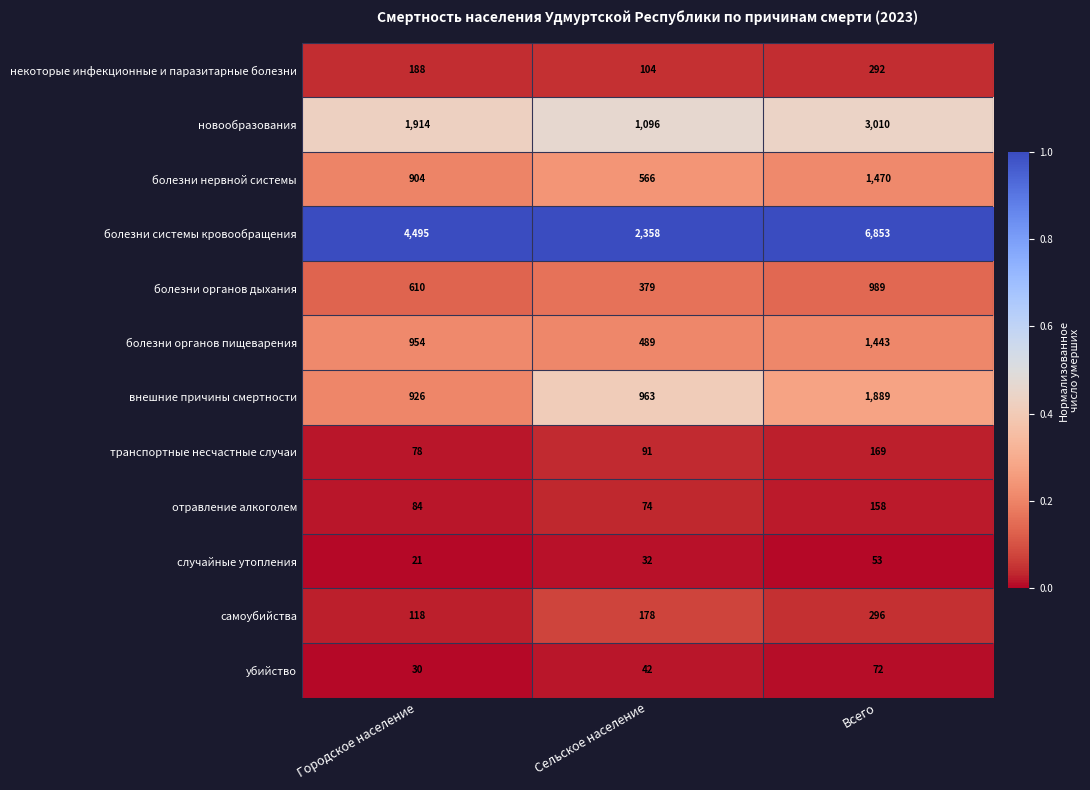

The болезни органов дыхания series shows 610 at Городское население. True or false?

True